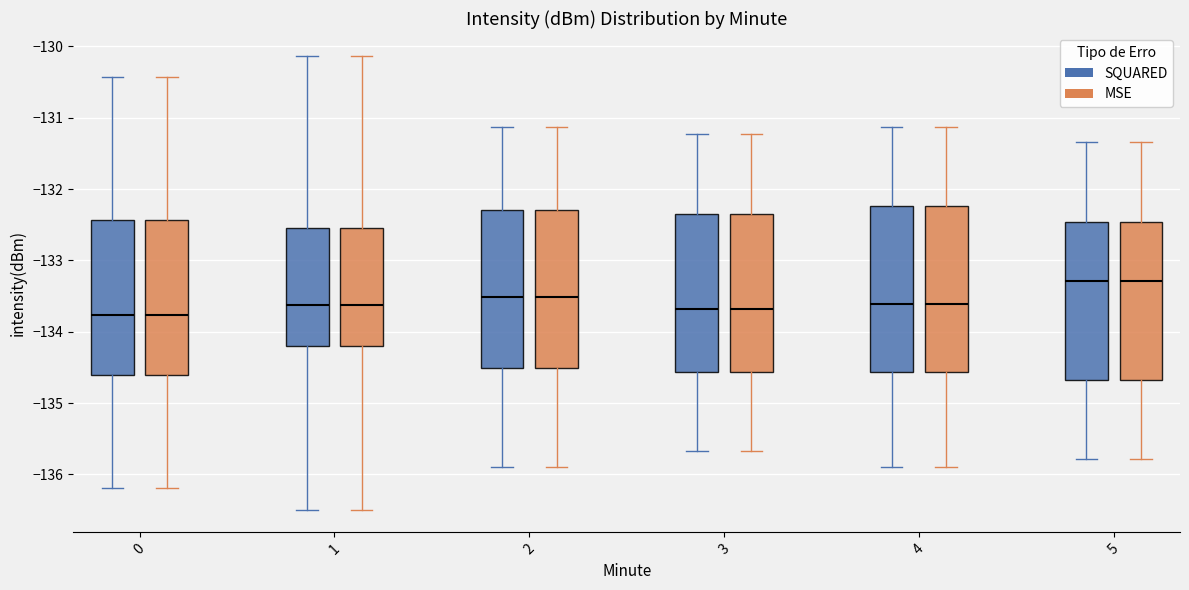

Where is the upper edge of the box for 1 (SQUARED) on the y-axis? The values are not printed on the chart, so give them approximately, as read against the axis.

-132.5